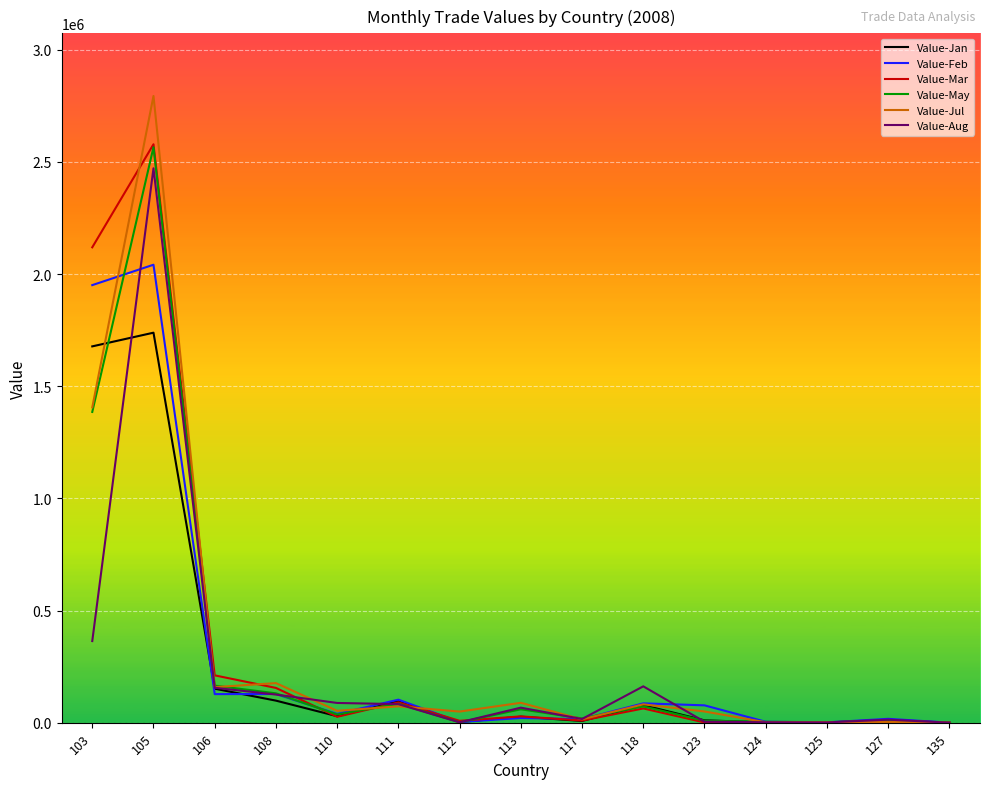

At which category does Value-Mar reach its first local peak?

105